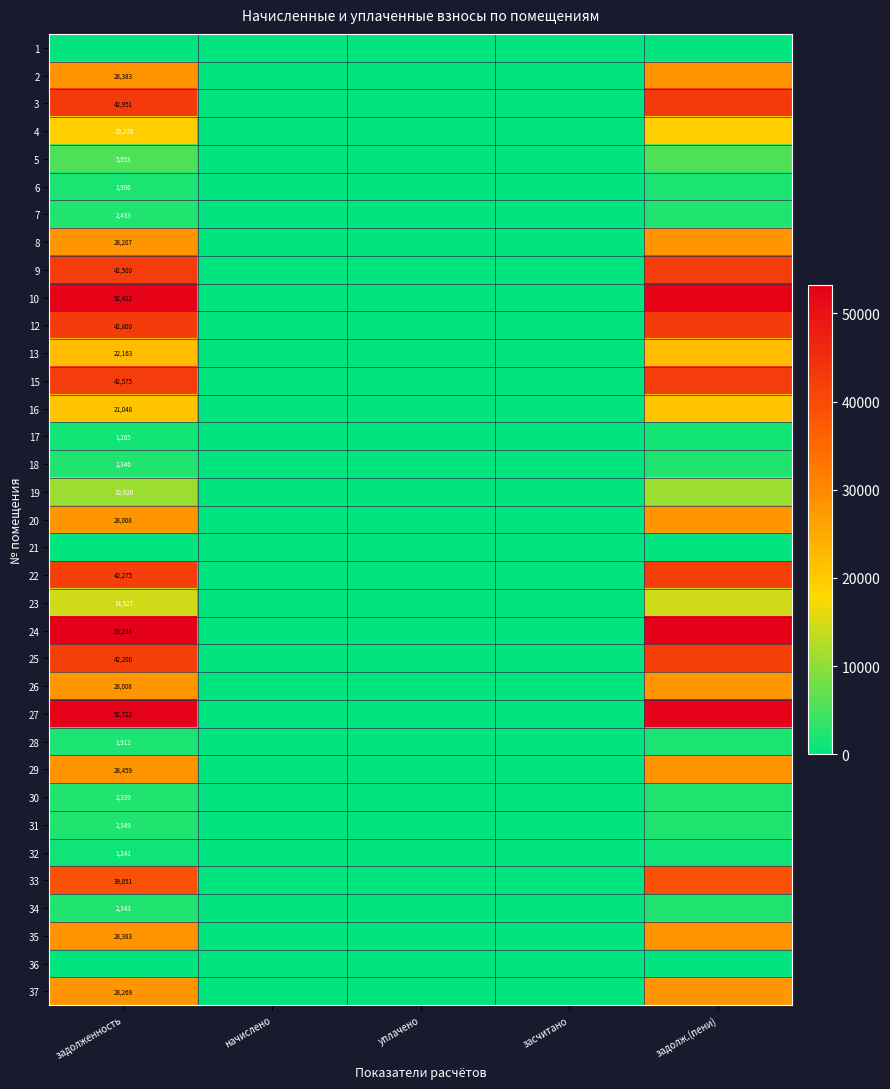

How many categories are shown in the chart?

5